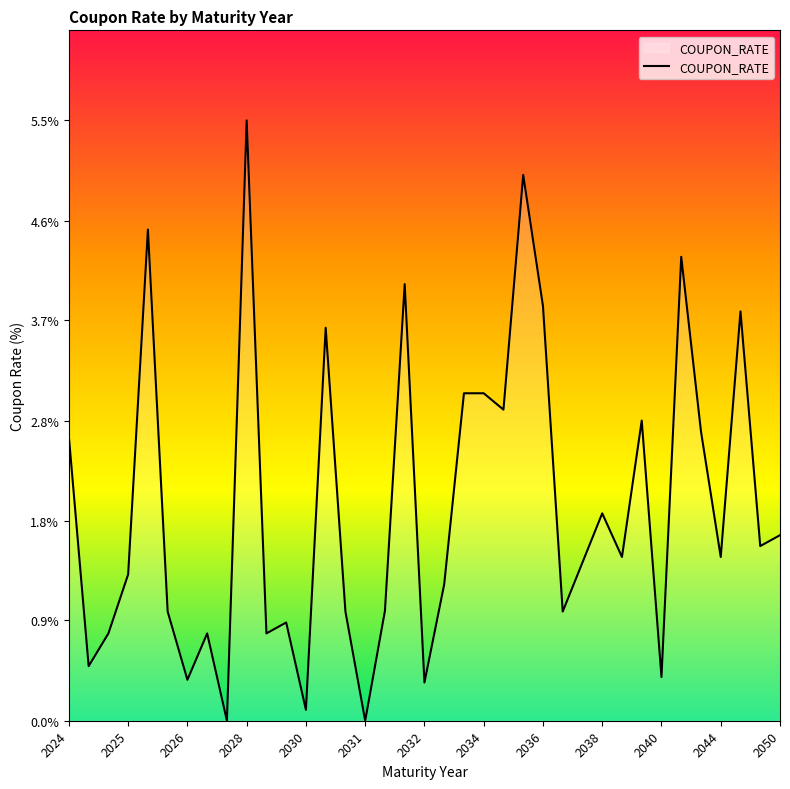

What is the difference between the maximum and minimum values?

5.5